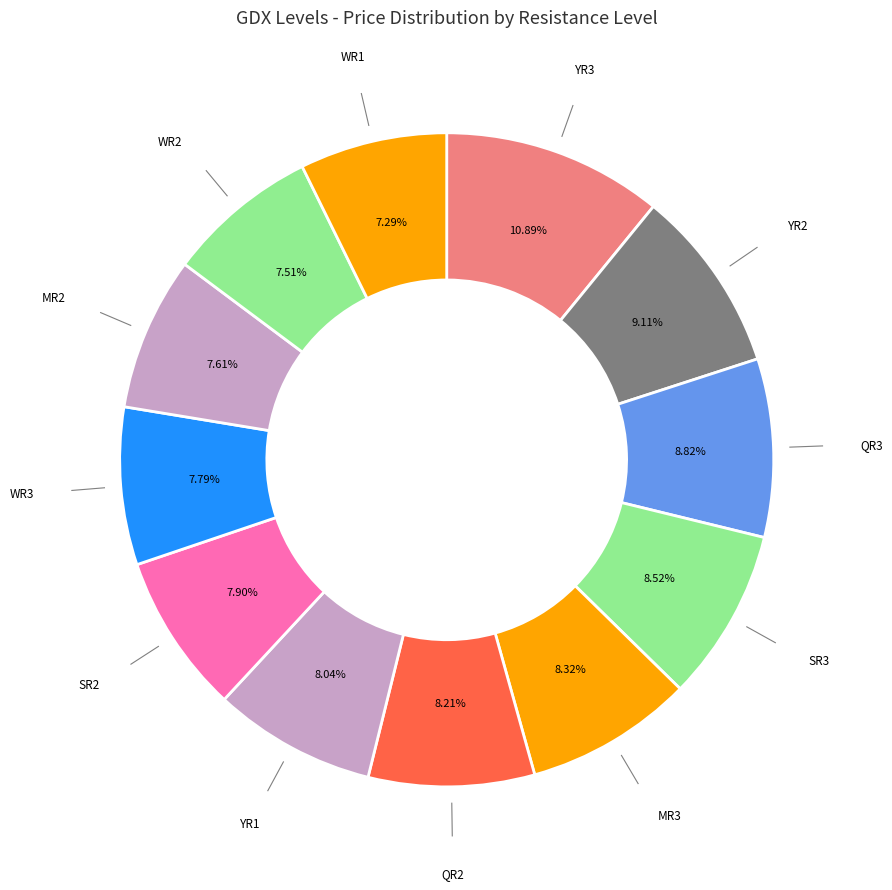

To the nearest percent, what is the average slice percentage?

8%